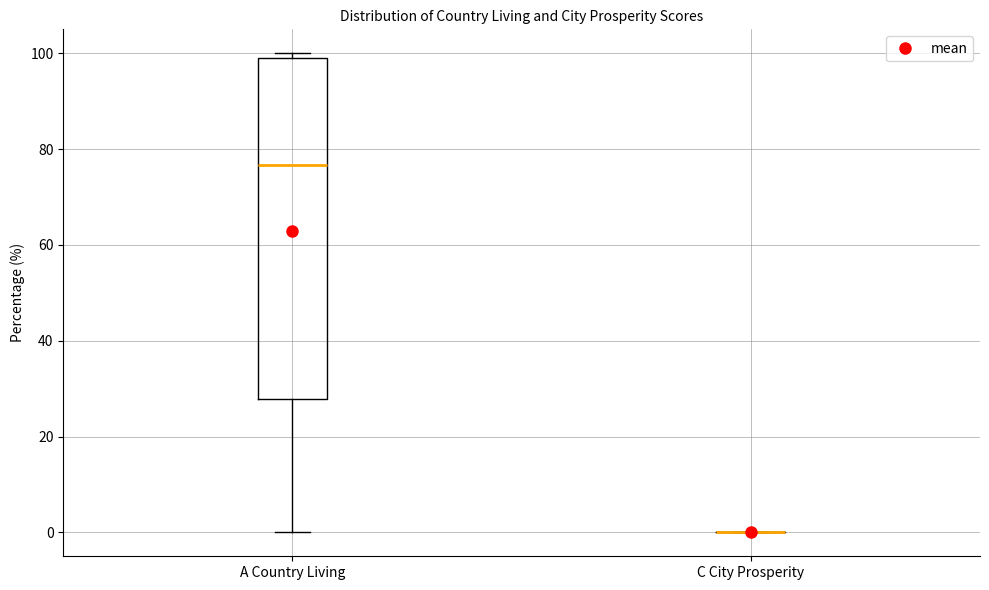

Reading left to right, read every box against the y-axis: the position of its median line, the range the box covers, and the ends of its whiskers. The values are not printed on the chart, so give them approximately, as read against the axis.

A Country Living: median 76, box 28 to 100, whiskers 0 to 100 (just above the box's upper edge)
C City Prosperity: box collapsed to a line at 0, whiskers 0 to 0